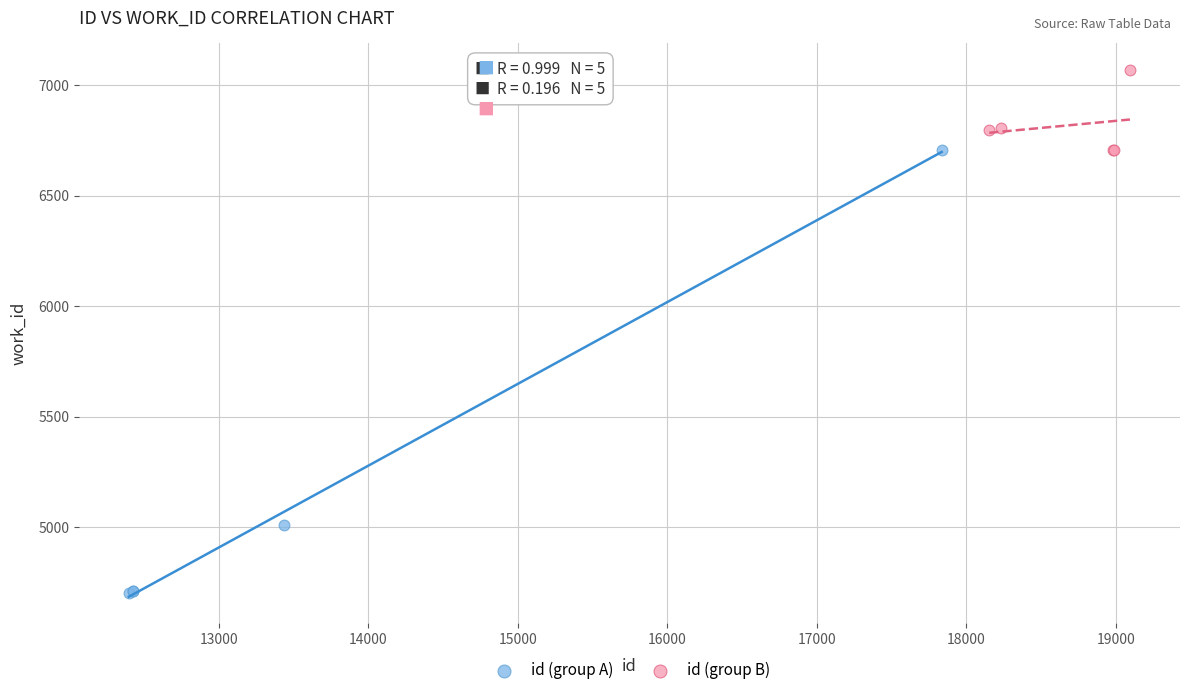

Which series has the widest spread of Y values?

id (group A)